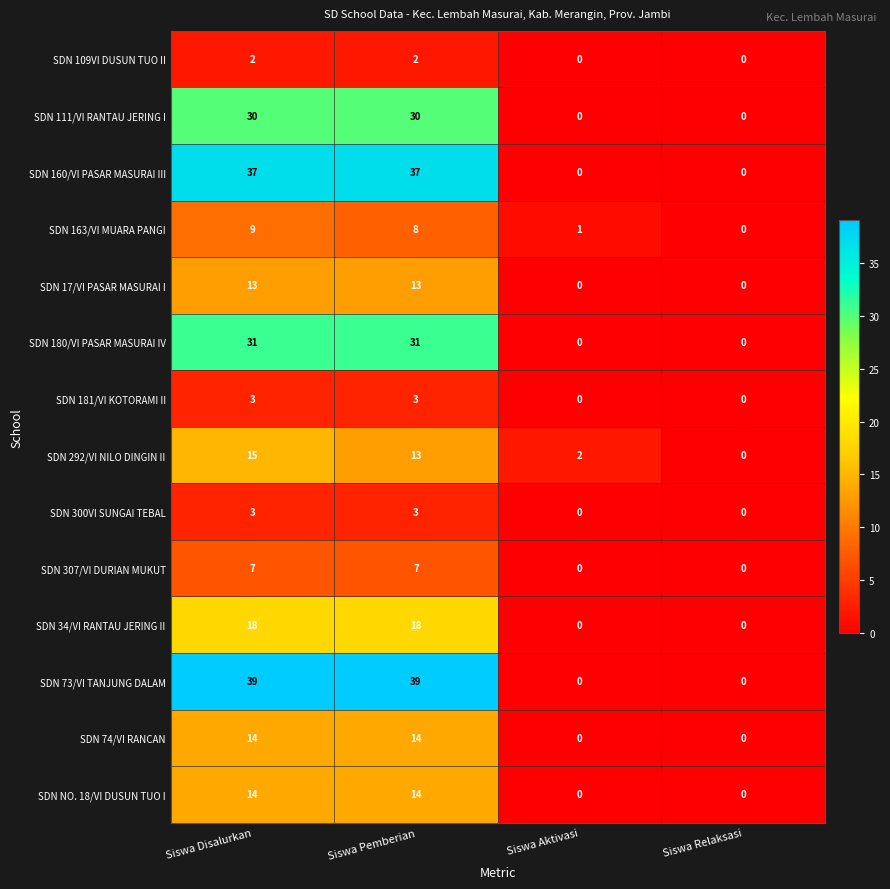

At which label does SDN 163/VI MUARA PANGI reach its minimum?

Siswa Relaksasi